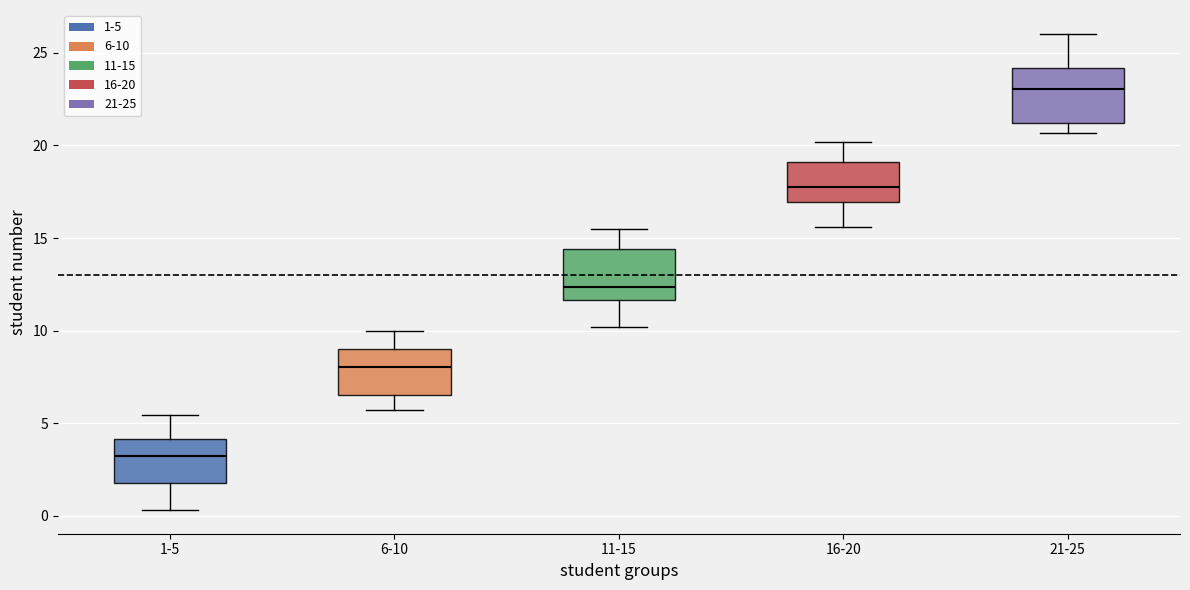

Reading left to right, read every box against the y-axis: the position of its median line, the range the box covers, and the ends of its whiskers. The values are not printed on the chart, so give them approximately, as read against the axis.

1-5: median 3.0, box 2.0 to 4.0, whiskers 0.5 to 5.5
6-10: median 8.0, box 6.5 to 9.0, whiskers 5.5 to 10.0
11-15: median 12.5, box 11.5 to 14.5, whiskers 10.0 to 15.5
16-20: median 18.0, box 17.0 to 19.0, whiskers 15.5 to 20.0
21-25: median 23.0, box 21.0 to 24.0, whiskers 20.5 to 26.0